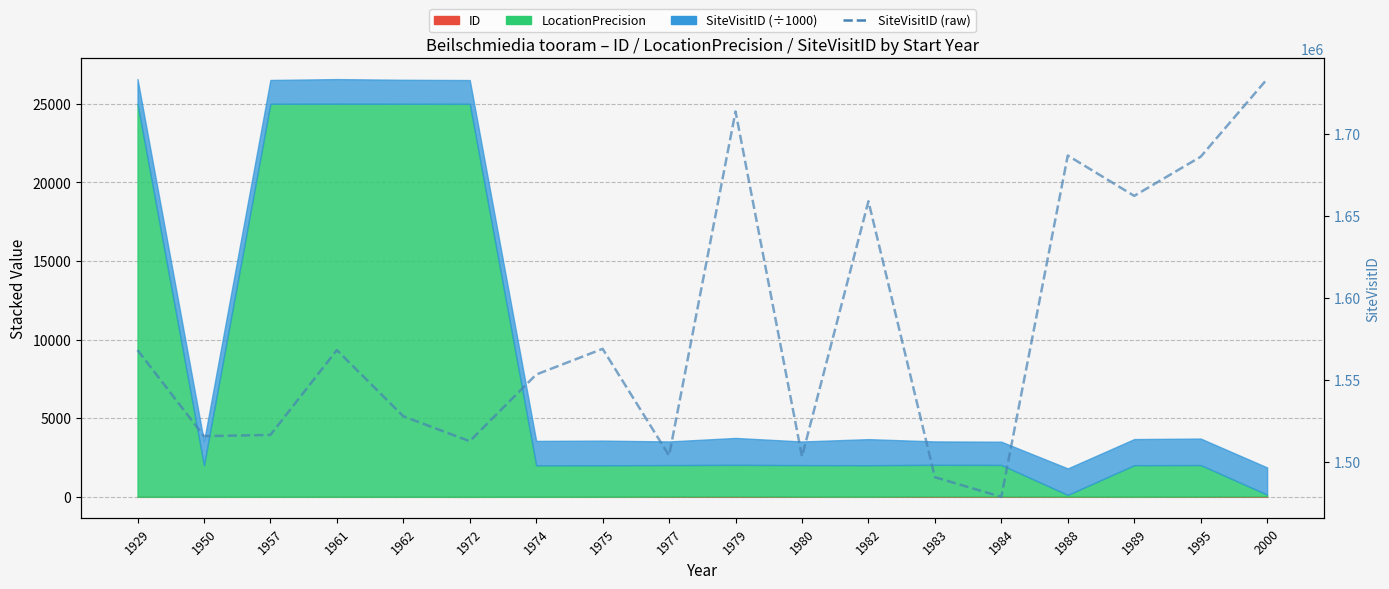

Does the chart display data point markers on the line(s)?

No